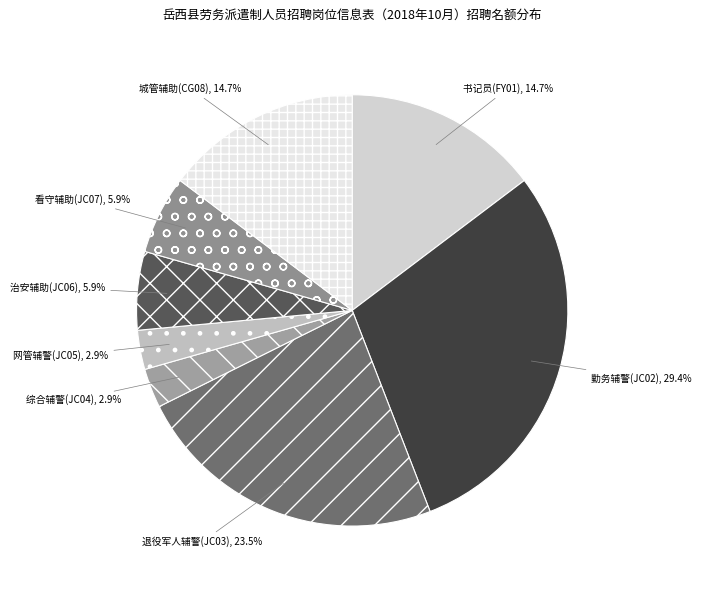

How many slices are in this pie chart?

8